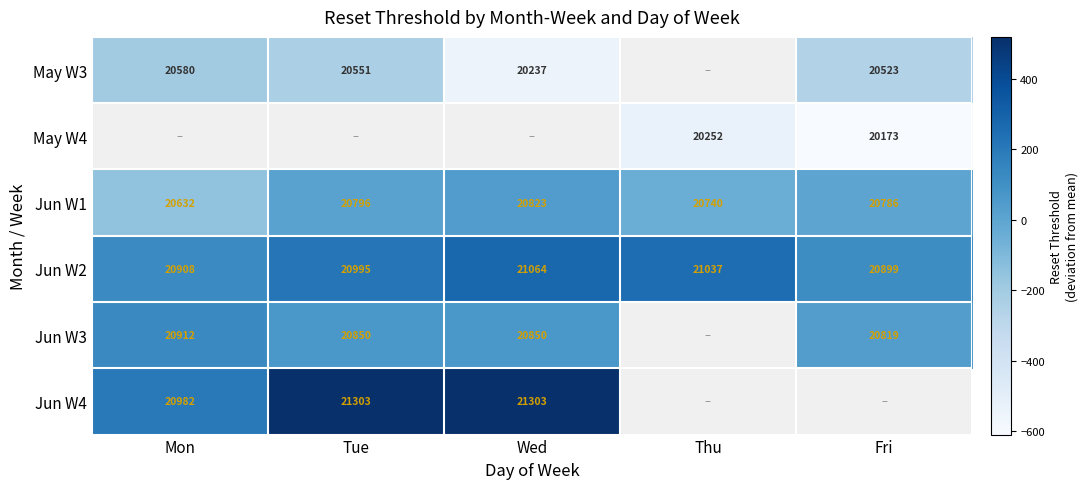

Which category has the highest value in the Jun W1 series?

Wed